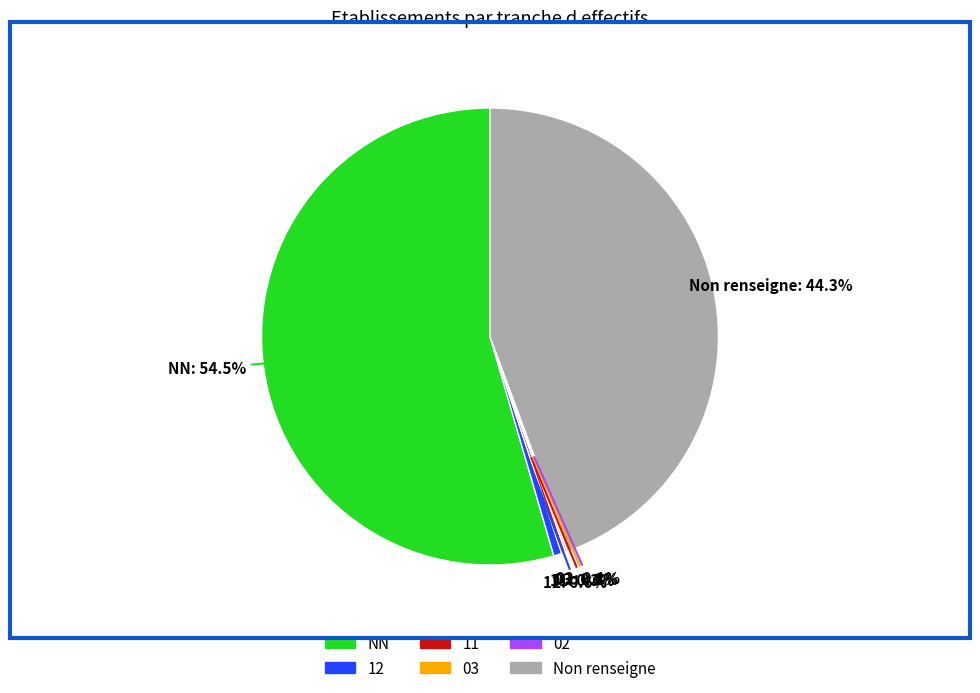

Is there a majority slice in this chart?

Yes